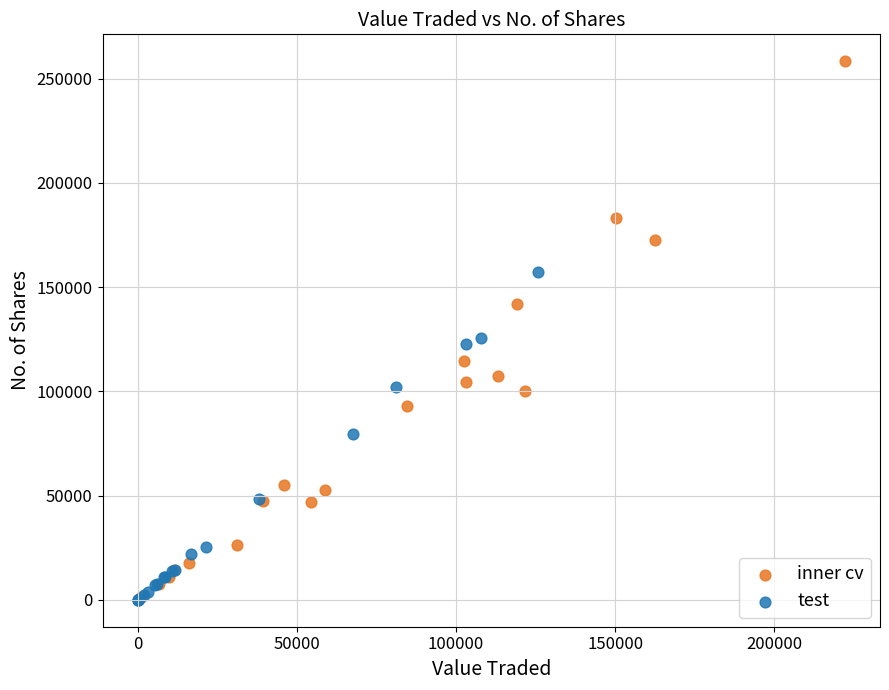

Which series contains the highest Y value?

inner cv